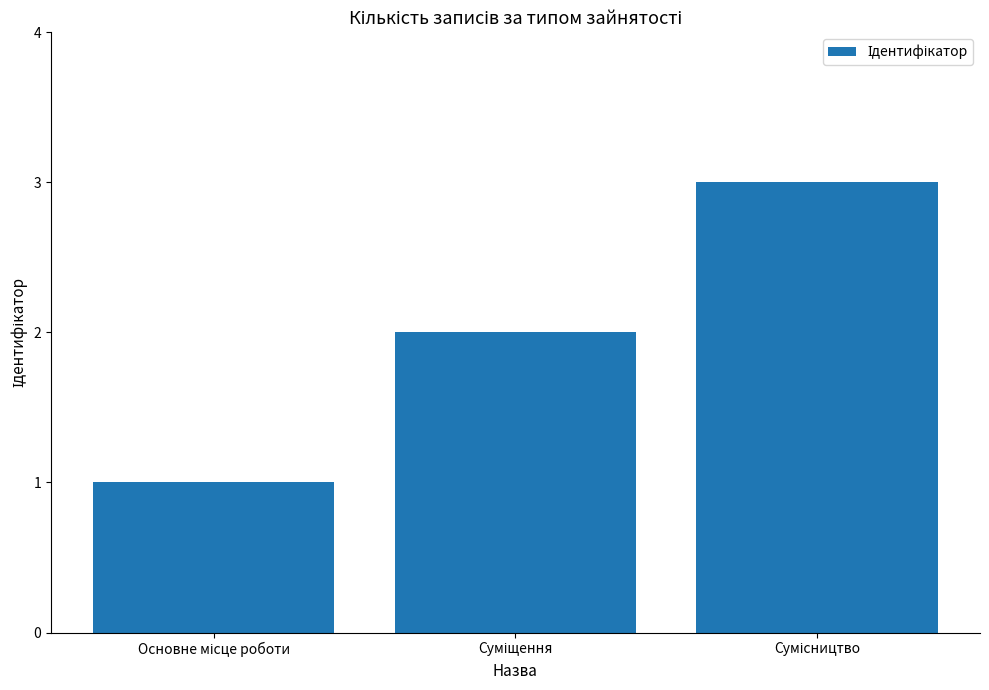

What is the sum of all values?

6